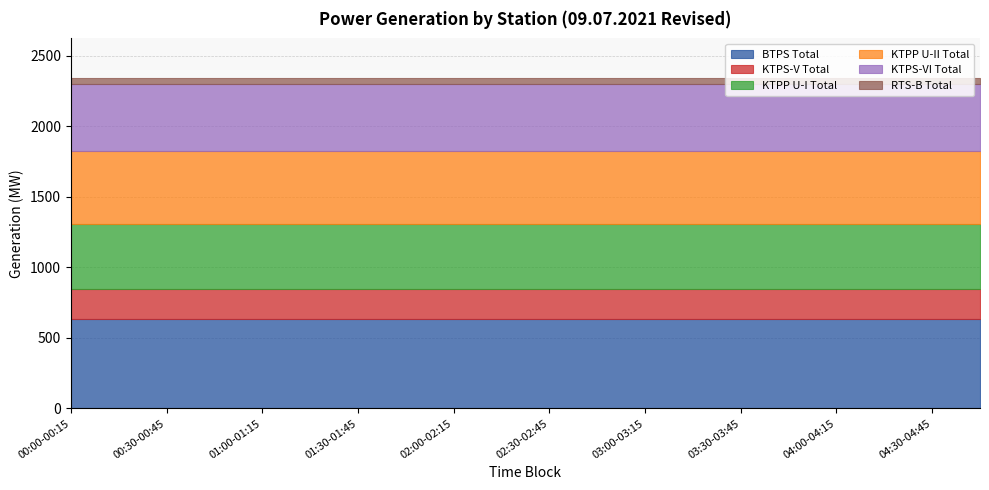

How many categories are shown in the chart?

20